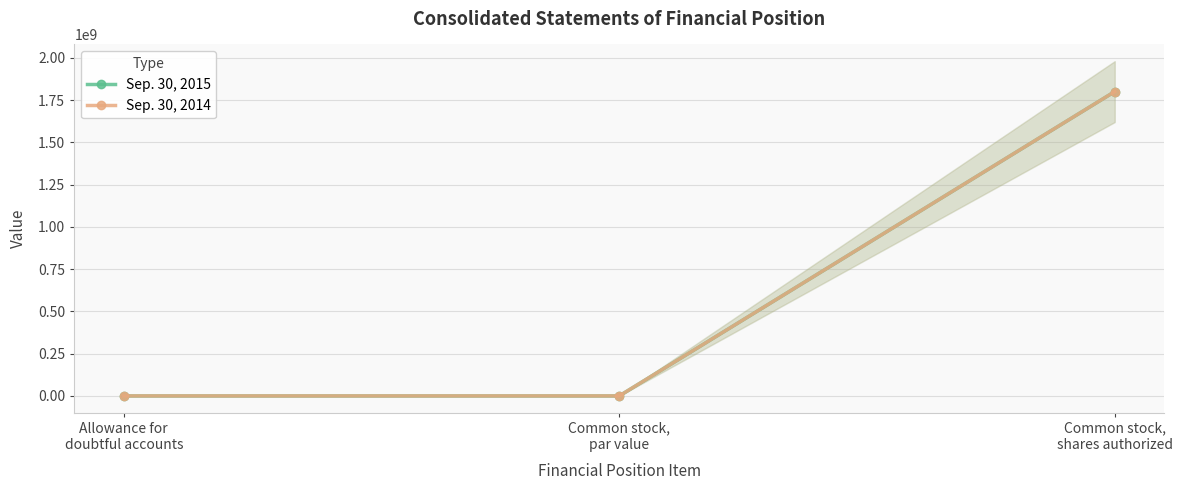

What is the label of the 3rd point from the right?

Allowance for
doubtful accounts